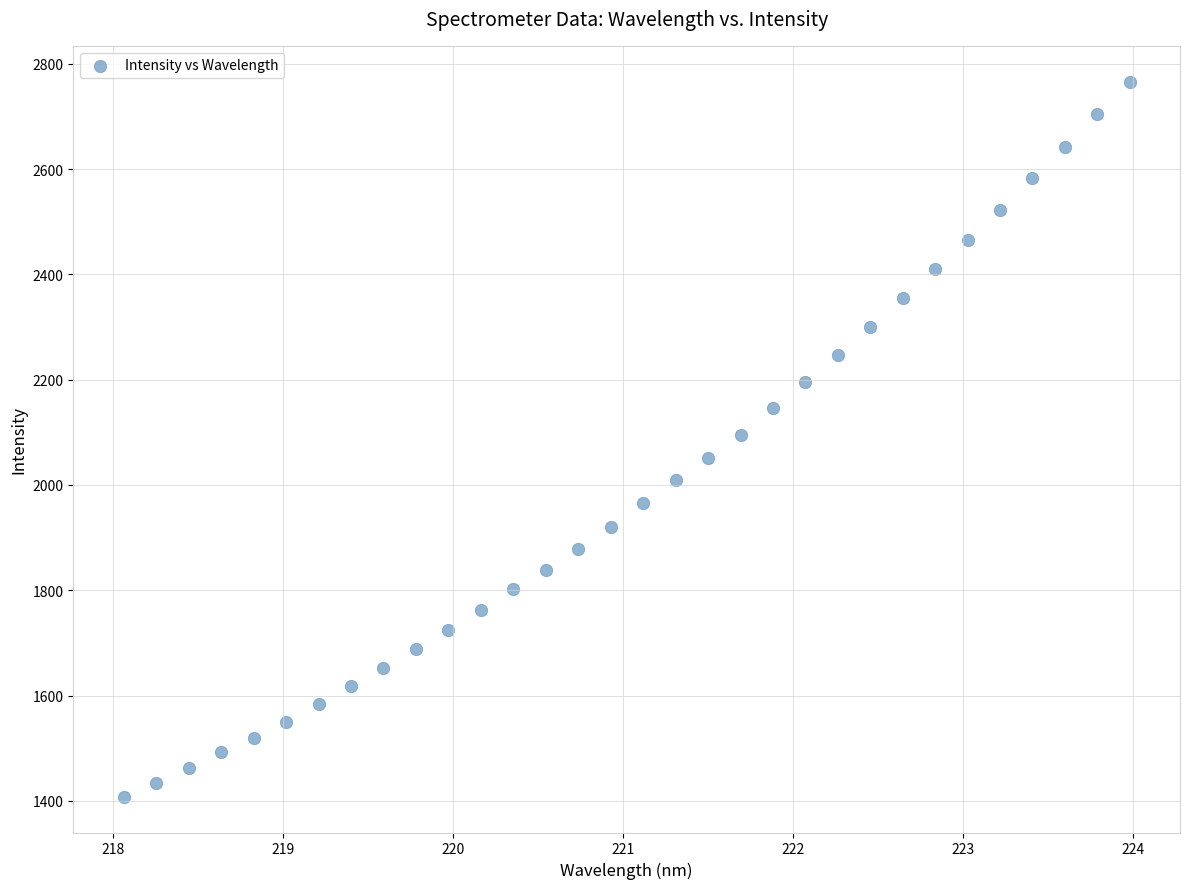

What is the range of X values (max minus min)?

5.9